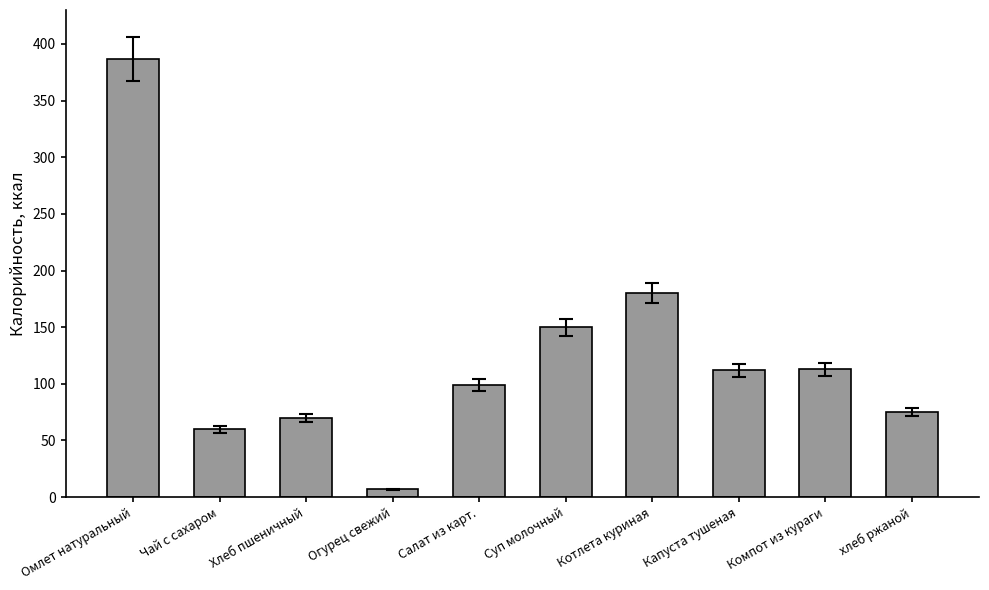

What is the maximum value shown in the chart?

387.0